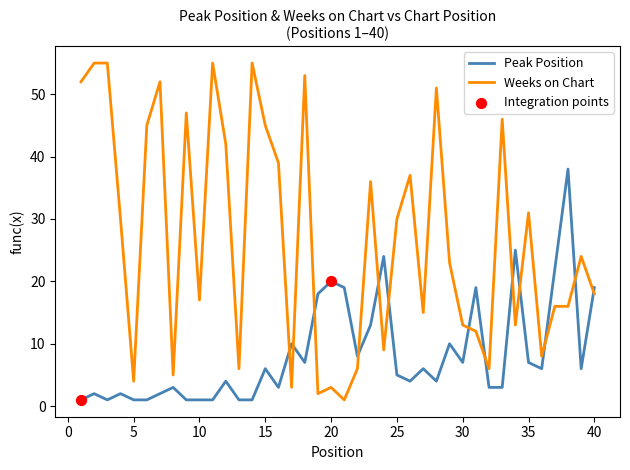

Which series has the largest total across all categories?

Weeks on Chart